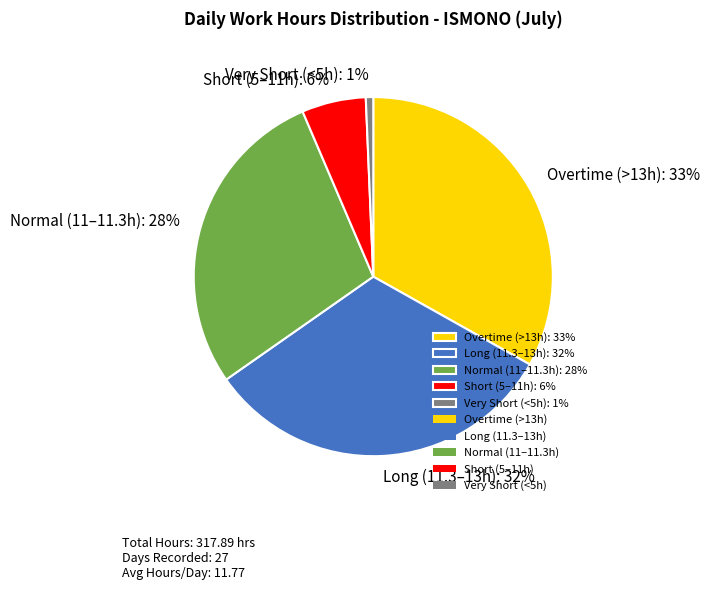

Rank the categories by value from lowest to highest.

Very Short (<5h): 1%, Short (5–11h): 6%, Normal (11–11.3h): 28%, Long (11.3–13h): 32%, Overtime (>13h): 33%